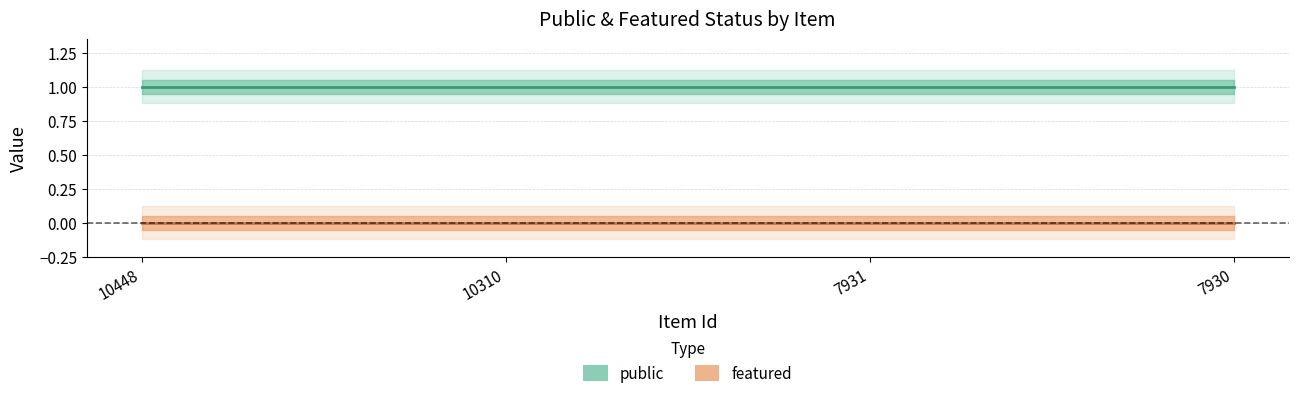

True or false: public (line) and featured (line) cross at least once.

False